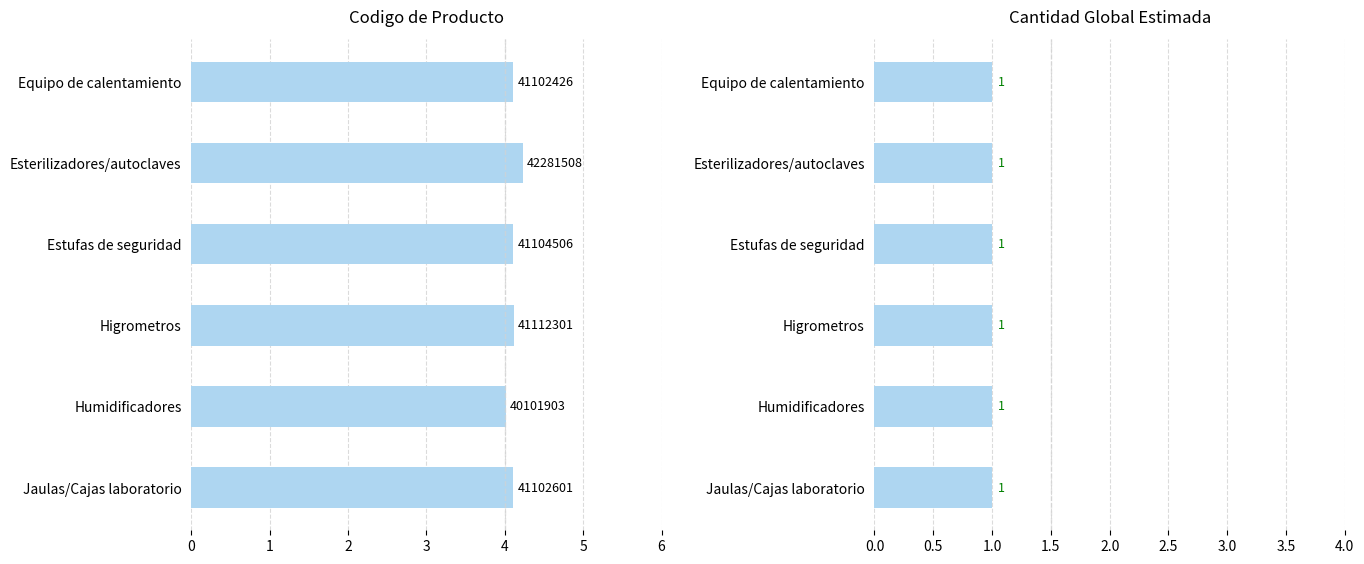

True or false: producto_codigo has a value of 4.0 at 4.

True